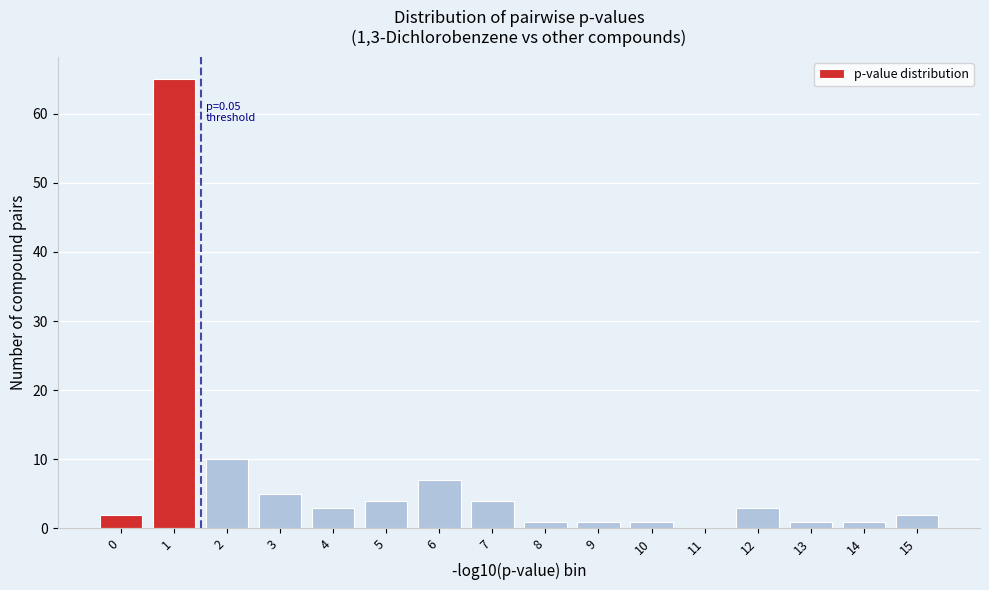

Reading left to right, list all the values displayed in this chart.

0=2	1=65	2=10	3=5	4=3	5=4	6=7	7=4	8=1	9=1	10=1	11=0	12=3	13=1	14=1	15=2